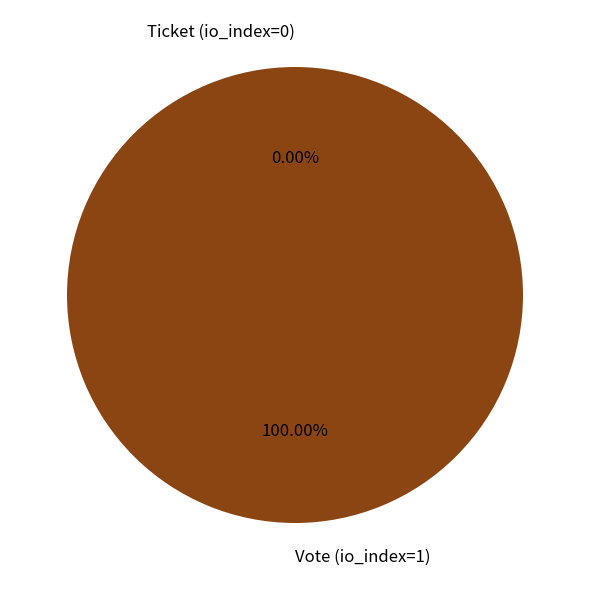

What portion of the pie excludes Ticket (io_index=0)?

100.0%